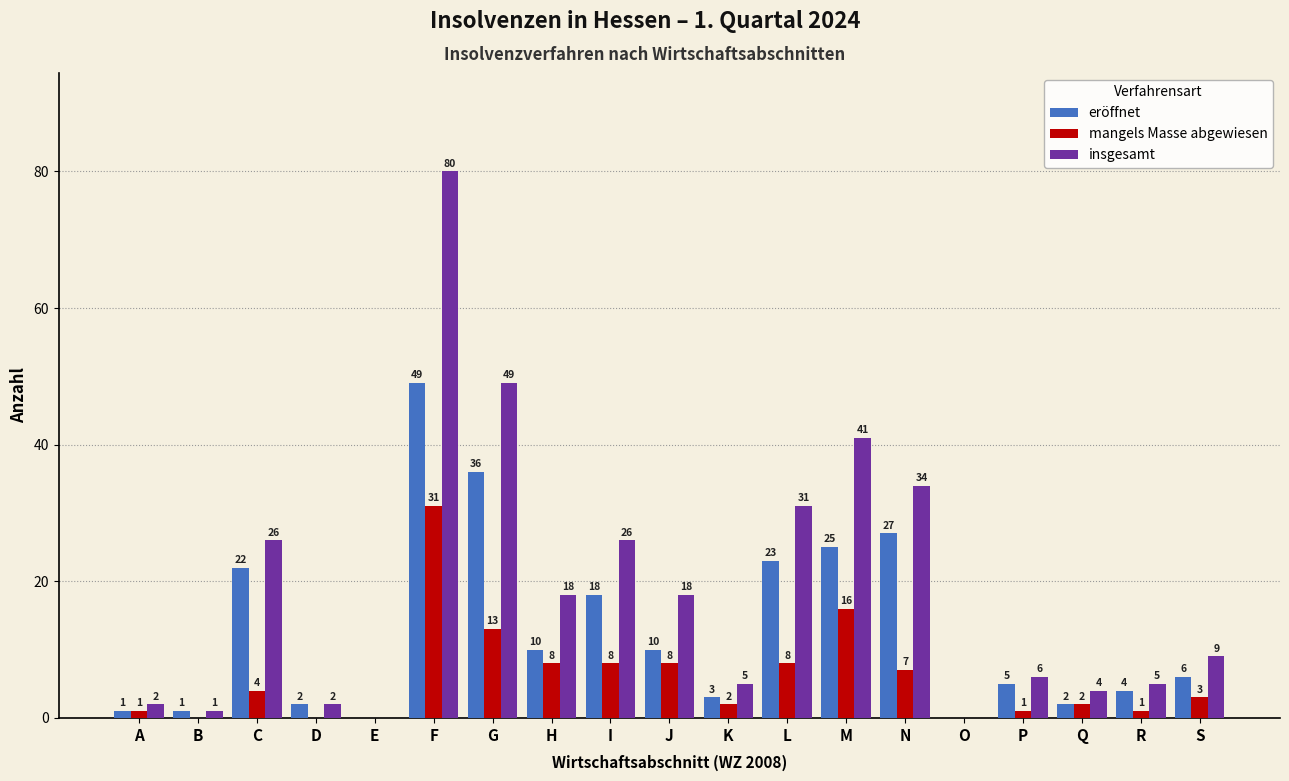

Reading left to right, extract all data points from this chart.

eröffnet: A=1	B=1	C=22	D=2	E=0	F=49	G=36	H=10	I=18	J=10	K=3	L=23	M=25	N=27	O=0	P=5	Q=2	R=4	S=6
mangels Masse abgewiesen: A=1	B=0	C=4	D=0	E=0	F=31	G=13	H=8	I=8	J=8	K=2	L=8	M=16	N=7	O=0	P=1	Q=2	R=1	S=3
insgesamt: A=2	B=1	C=26	D=2	E=0	F=80	G=49	H=18	I=26	J=18	K=5	L=31	M=41	N=34	O=0	P=6	Q=4	R=5	S=9